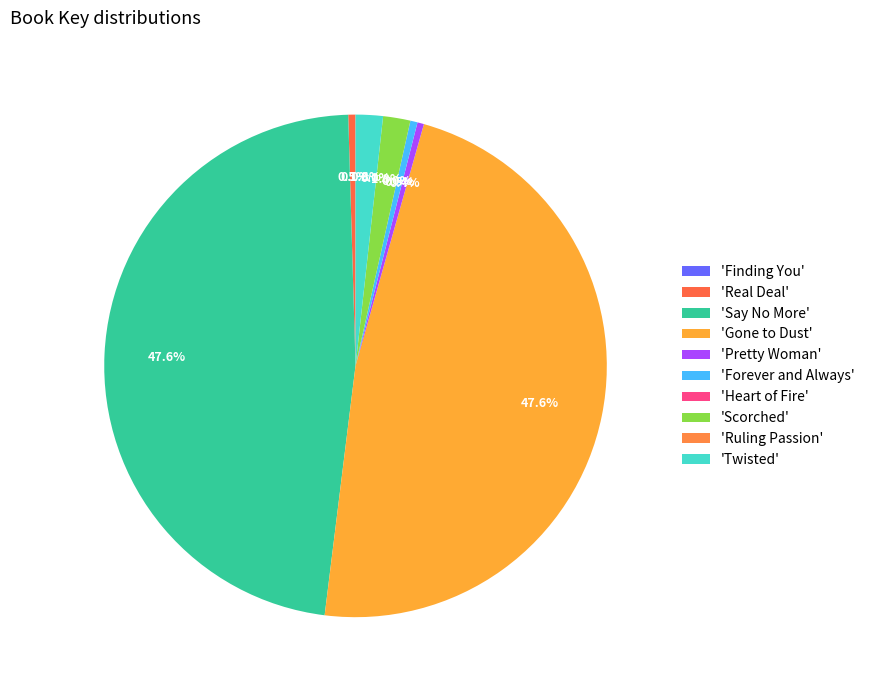

Which category has the smallest portion of the pie?

Ruling Passion